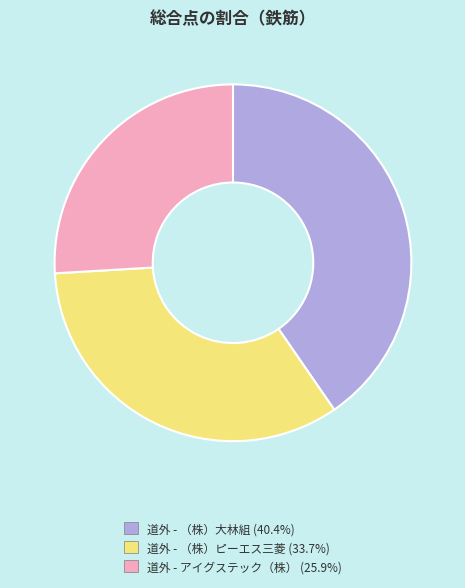

Does any single category account for the majority?

No